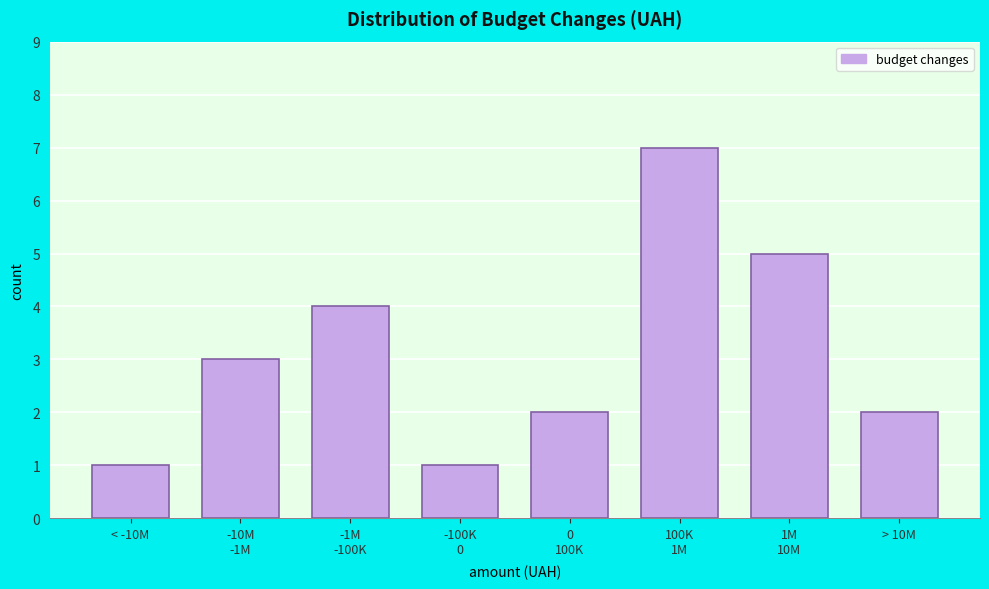

Reading left to right, list all the values displayed in this chart.

1	3	4	1	2	7	5	2